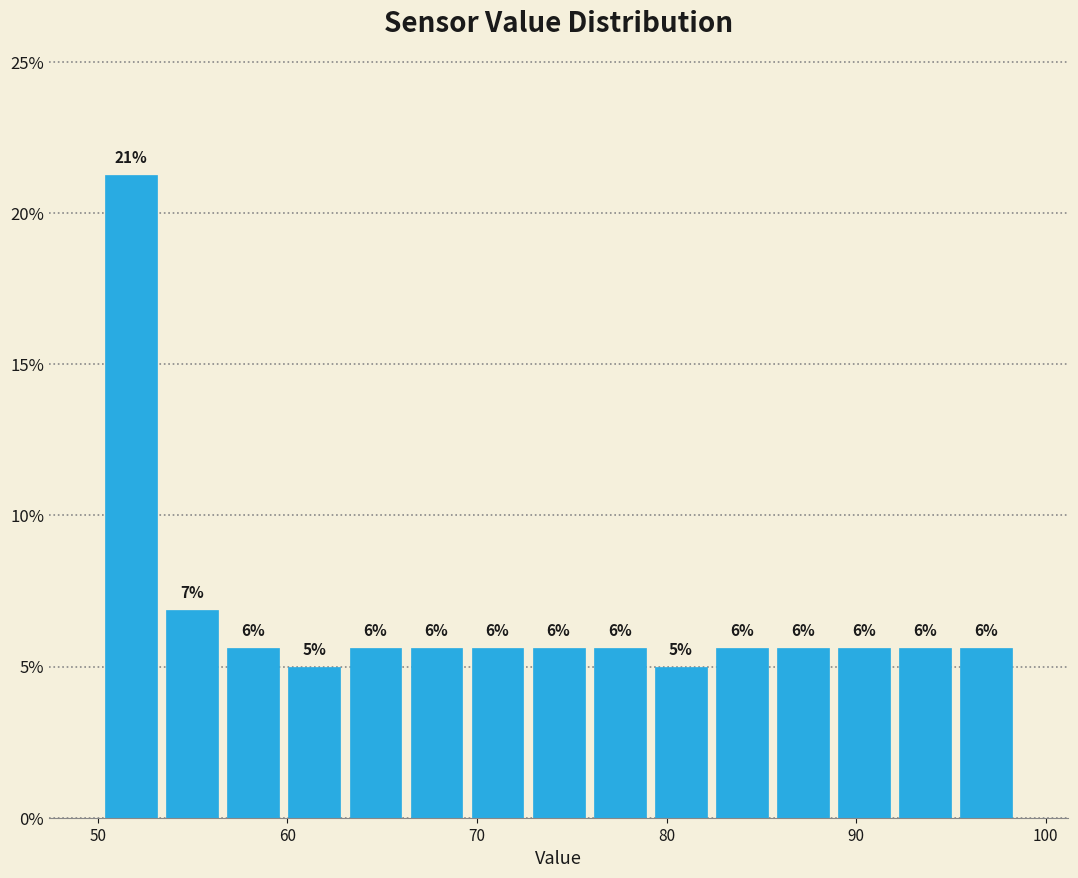

Around what value on the x-axis is the tallest bar? Give the approximate position of its centre, as read against the axis.

52